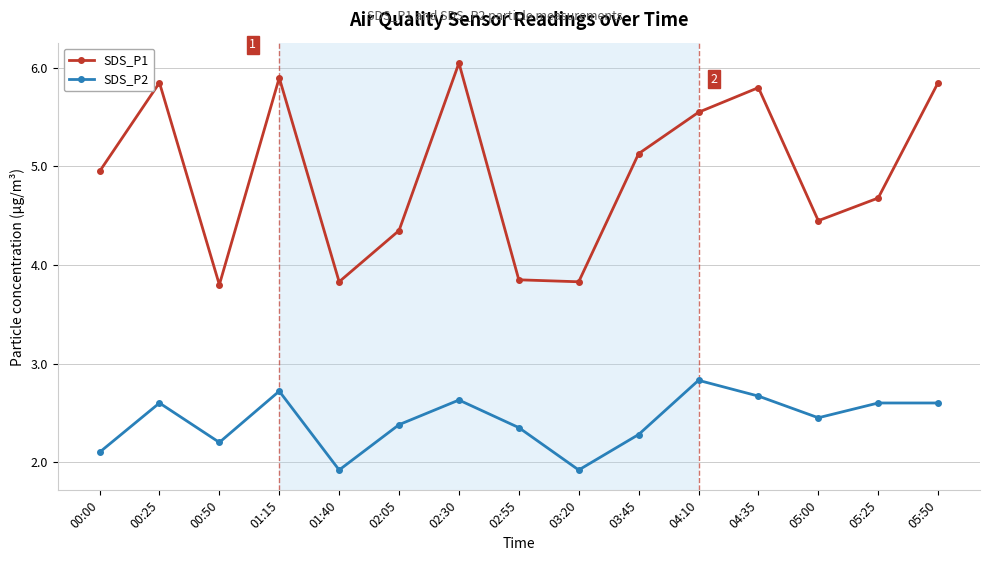

What is the difference between the highest and lowest values at 01:15?

3.2